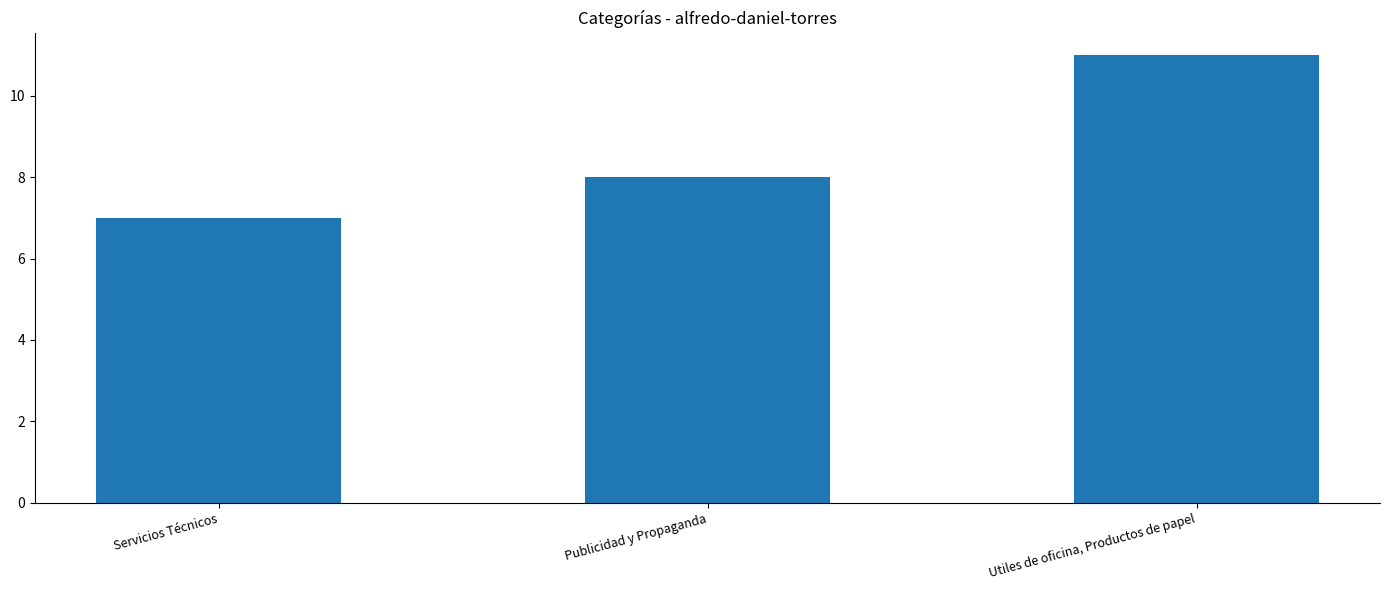

List the labels in order of value, largest first.

Utiles de oficina, Productos de papel, Publicidad y Propaganda, Servicios Técnicos